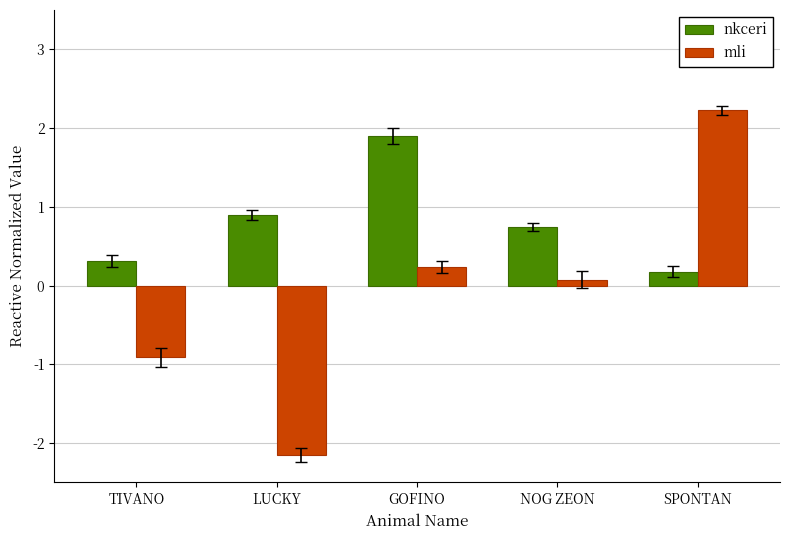

What is the minimum value for mli?

-2.2